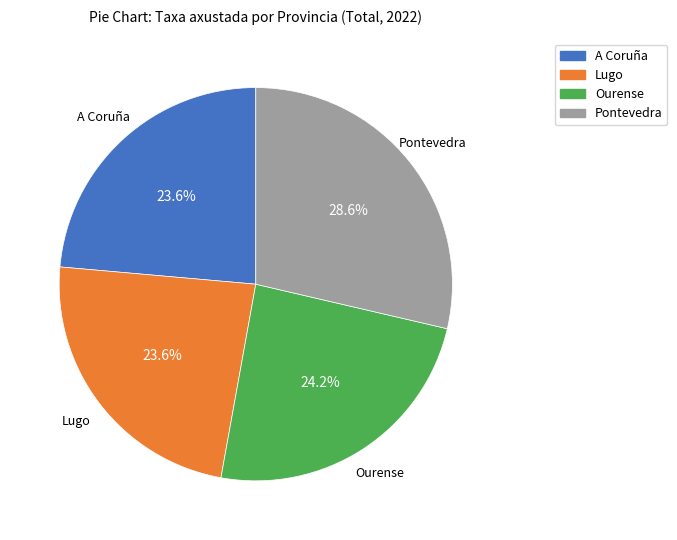

Is A Coruña the majority of the pie?

No